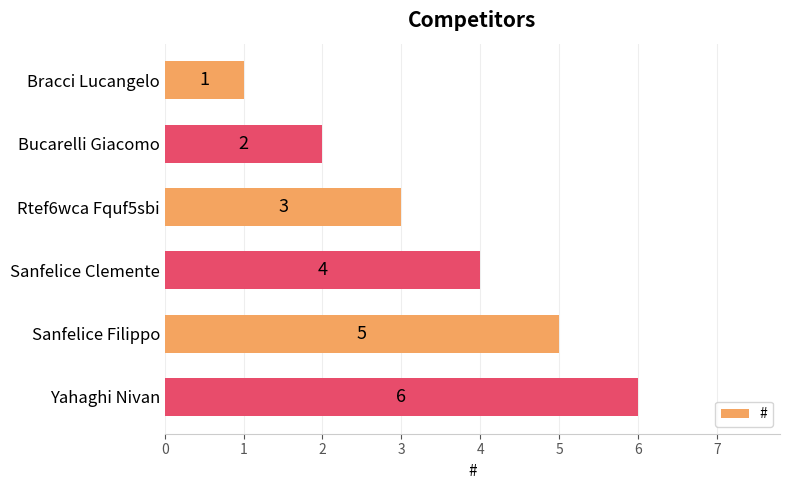

What is the difference between the maximum and second lowest values?

4